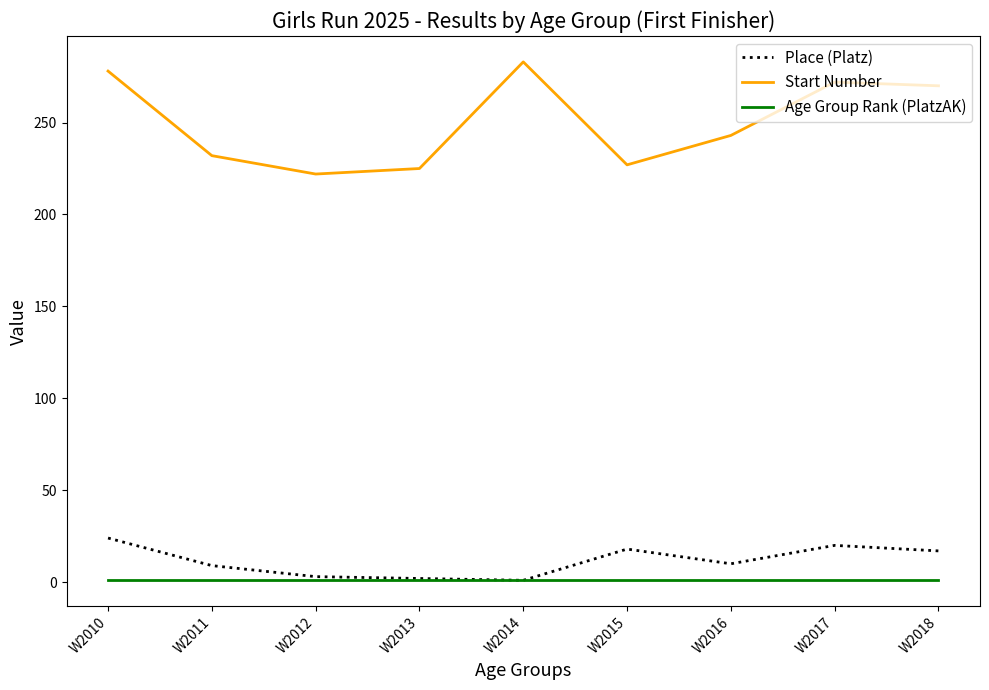

What is the maximum value shown in the chart?

283